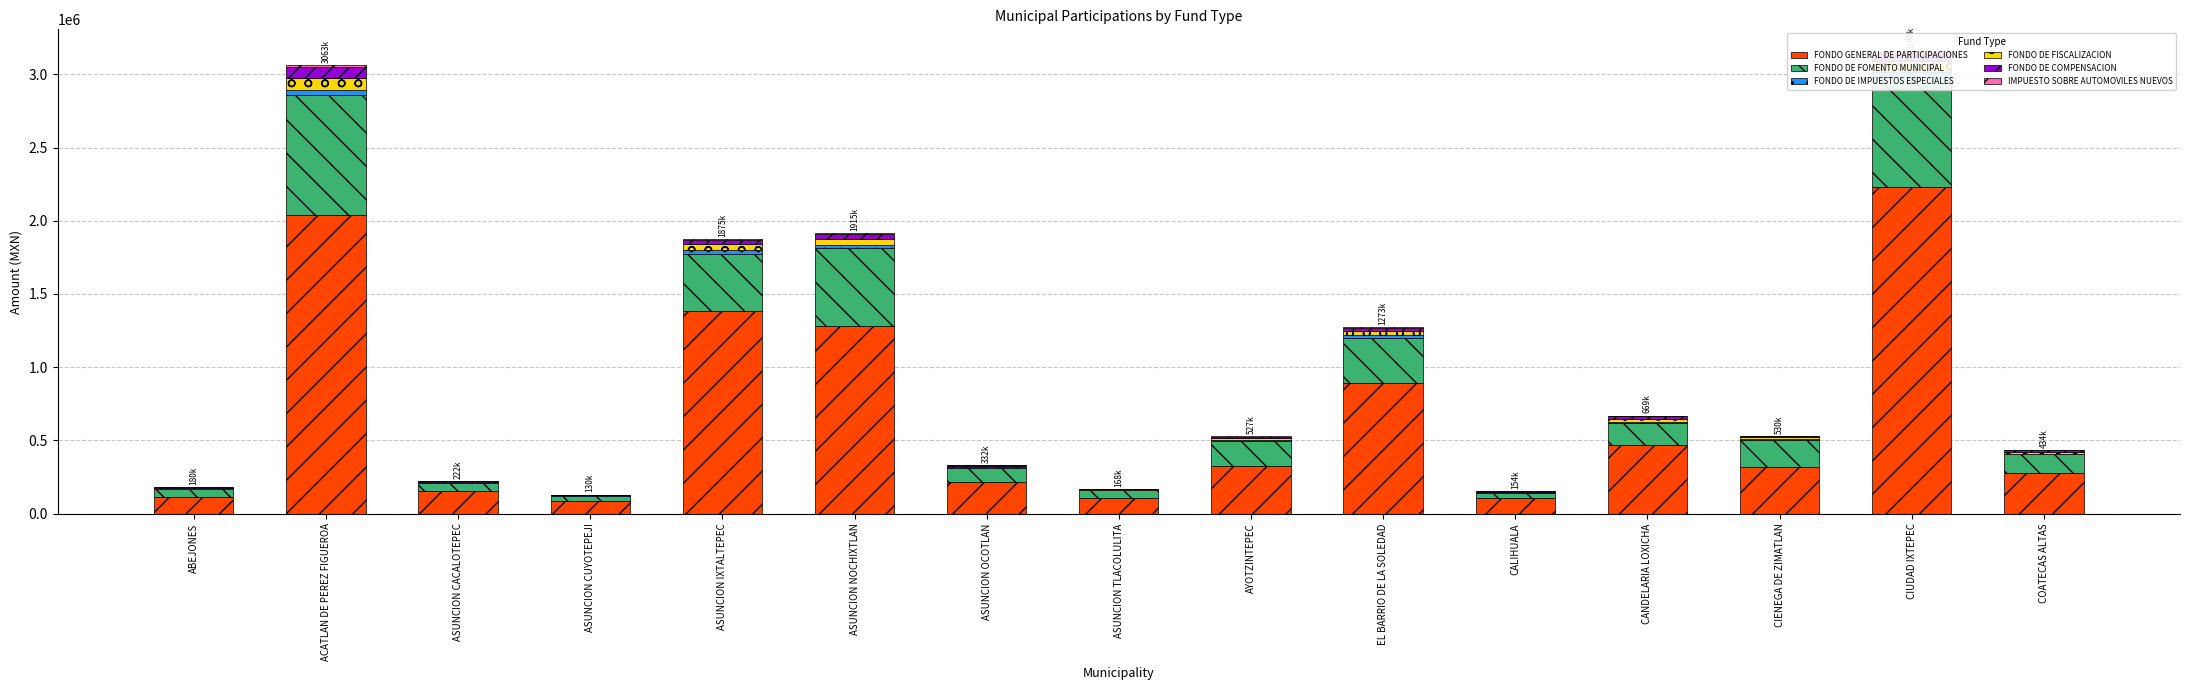

Reading left to right, transcribe all the data shown in this chart.

FONDO GENERAL DE PARTICIPACIONES: ABEJONES=116610	ACATLAN DE PEREZ FIGUEROA=2042124	ASUNCION CACALOTEPEC=157158	ASUNCION CUYOTEPEJI=85714	ASUNCION IXTALTEPEC=1386080	ASUNCION NOCHIXTLAN=1281070	ASUNCION OCOTLAN=216484	ASUNCION TLACOLULITA=107074	AYOTZINTEPEC=328368	EL BARRIO DE LA SOLEDAD=890994	CALIHUALA=105040	CANDELARIA LOXICHA=468380	CIENEGA DE ZIMATLAN=322038	CIUDAD IXTEPEC=2232260	COATECAS ALTAS=276612
FONDO DE FOMENTO MUNICIPAL: ABEJONES=53142	ACATLAN DE PEREZ FIGUEROA=816251	ASUNCION CACALOTEPEC=49566	ASUNCION CUYOTEPEJI=37465	ASUNCION IXTALTEPEC=387034	ASUNCION NOCHIXTLAN=531056	ASUNCION OCOTLAN=96147	ASUNCION TLACOLULITA=53469	AYOTZINTEPEC=167023	EL BARRIO DE LA SOLEDAD=311880	CALIHUALA=39574	CANDELARIA LOXICHA=149055	CIENEGA DE ZIMATLAN=183014	CIUDAD IXTEPEC=748350	COATECAS ALTAS=128685
FONDO DE IMPUESTOS ESPECIALES: ABEJONES=2082	ACATLAN DE PEREZ FIGUEROA=35174	ASUNCION CACALOTEPEC=2787	ASUNCION CUYOTEPEJI=1485	ASUNCION IXTALTEPEC=25186	ASUNCION NOCHIXTLAN=20633	ASUNCION OCOTLAN=3757	ASUNCION TLACOLULITA=1885	AYOTZINTEPEC=5340	EL BARRIO DE LA SOLEDAD=17522	CALIHUALA=1893	CANDELARIA LOXICHA=8407	CIENEGA DE ZIMATLAN=5319	CIUDAD IXTEPEC=38063	COATECAS ALTAS=4935
FONDO DE FISCALIZACION: ABEJONES=6015	ACATLAN DE PEREZ FIGUEROA=78083	ASUNCION CACALOTEPEC=7112	ASUNCION CUYOTEPEJI=3976	ASUNCION IXTALTEPEC=43242	ASUNCION NOCHIXTLAN=40479	ASUNCION OCOTLAN=10137	ASUNCION TLACOLULITA=4627	AYOTZINTEPEC=12812	EL BARRIO DE LA SOLEDAD=25136	CALIHUALA=5010	CANDELARIA LOXICHA=17753	CIENEGA DE ZIMATLAN=13291	CIUDAD IXTEPEC=74093	COATECAS ALTAS=11871
FONDO DE COMPENSACION: ABEJONES=1590	ACATLAN DE PEREZ FIGUEROA=79535	ASUNCION CACALOTEPEC=4738	ASUNCION CUYOTEPEJI=1851	ASUNCION IXTALTEPEC=24585	ASUNCION NOCHIXTLAN=34054	ASUNCION OCOTLAN=4720	ASUNCION TLACOLULITA=1223	AYOTZINTEPEC=12120	EL BARRIO DE LA SOLEDAD=21023	CALIHUALA=2646	CANDELARIA LOXICHA=22641	CIENEGA DE ZIMATLAN=5049	CIUDAD IXTEPEC=42501	COATECAS ALTAS=10728
IMPUESTO SOBRE AUTOMOVILES NUEVOS: ABEJONES=571	ACATLAN DE PEREZ FIGUEROA=12037	ASUNCION CACALOTEPEC=851	ASUNCION CUYOTEPEJI=447	ASUNCION IXTALTEPEC=9293	ASUNCION NOCHIXTLAN=7950	ASUNCION OCOTLAN=1123	ASUNCION TLACOLULITA=595	AYOTZINTEPEC=1839	EL BARRIO DE LA SOLEDAD=6520	CALIHUALA=553	CANDELARIA LOXICHA=2853	CIENEGA DE ZIMATLAN=1761	CIUDAD IXTEPEC=14063	COATECAS ALTAS=1559